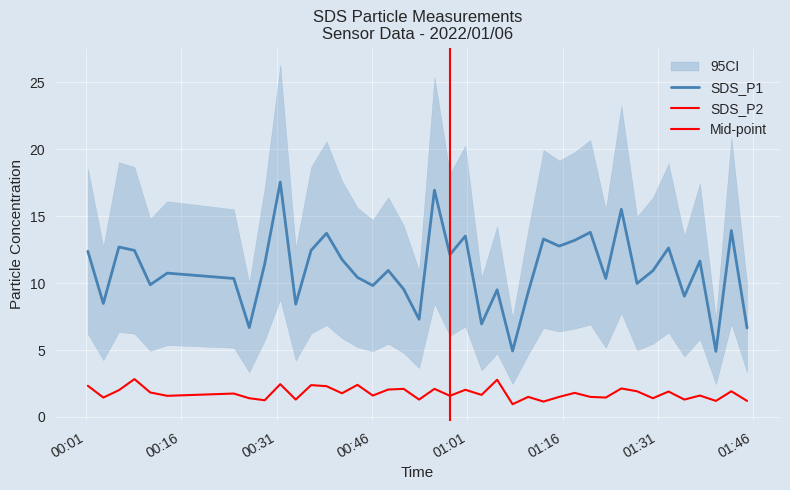

Is the value of SDS_P1 at 2022/01/06 01:05:41 greater than the value of SDS_P2 at 2022/01/06 00:55:49?

Yes